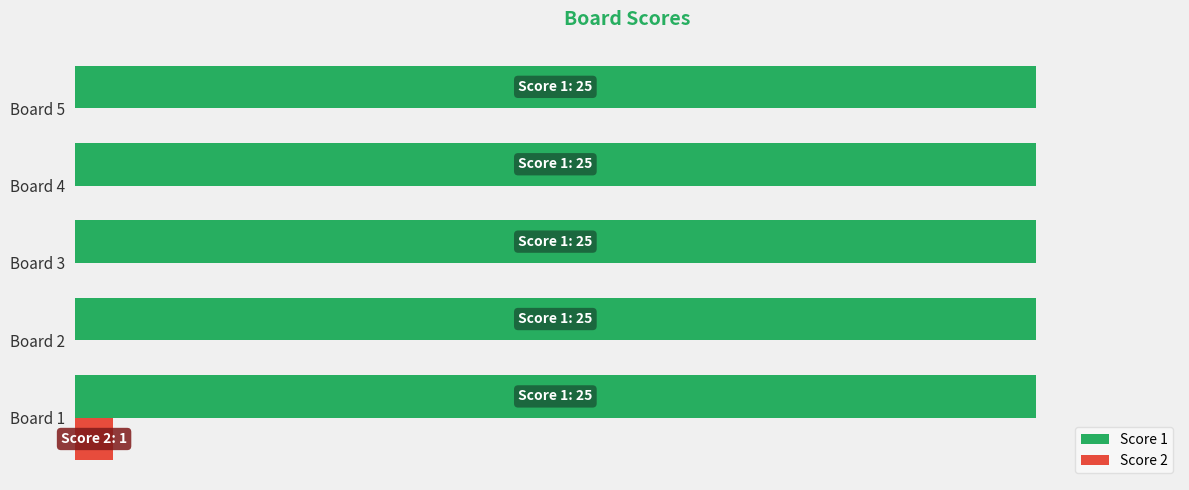

What are all the series names shown in the legend?

Score 1, Score 2